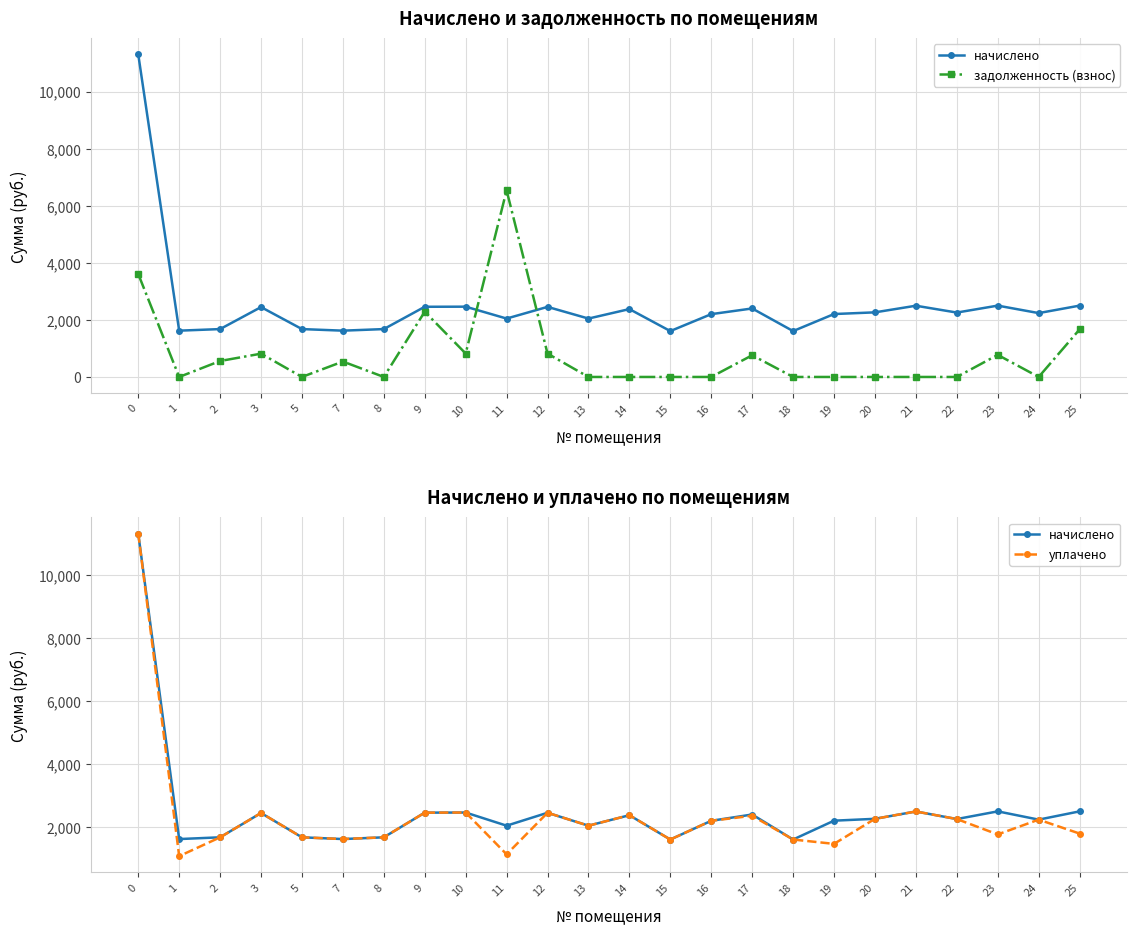

Reading left to right, what are all the values shown in this chart?

начислено: 11304.4	1622.3	1677.6	2448.2	1677.6	1622.3	1677.6	2459.2	2462.9	2046.3	2455.5	2046.3	2378.1	1607.5	2201.1	2400.2	1607.5	2204.8	2263.8	2496.1	2256.4	2499.8	2238.0	2499.8
задолженность (взнос): 3607.3	0.0	559.2	816.1	0.0	540.8	0.0	2287.5	821.0	6539.5	818.5	0.0	0.0	0.0	0.0	760.4	0.0	0.0	0.0	0.0	0.0	773.6	0.0	1666.5
уплачено: 11304.4	1081.5	1677.6	2448.2	1677.6	1622.3	1677.6	2459.2	2462.9	1138.4	2455.5	2046.3	2378.1	1607.5	2201.1	2360.6	1607.5	1469.9	2263.8	2496.1	2256.4	1769.0	2238.0	1796.3